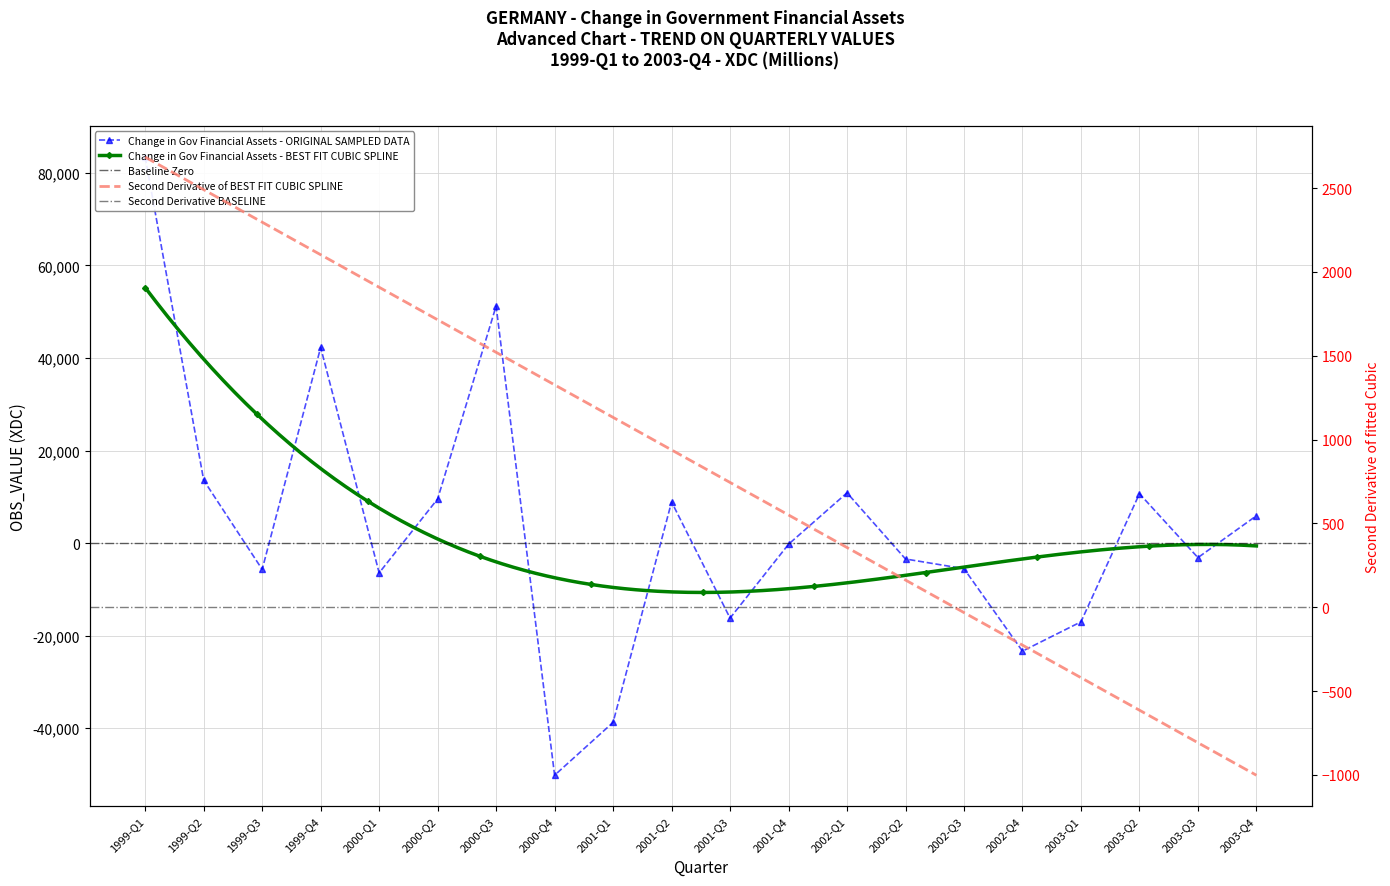

What is the sum of the values at 2000-Q1 and 1999-Q1?

76956